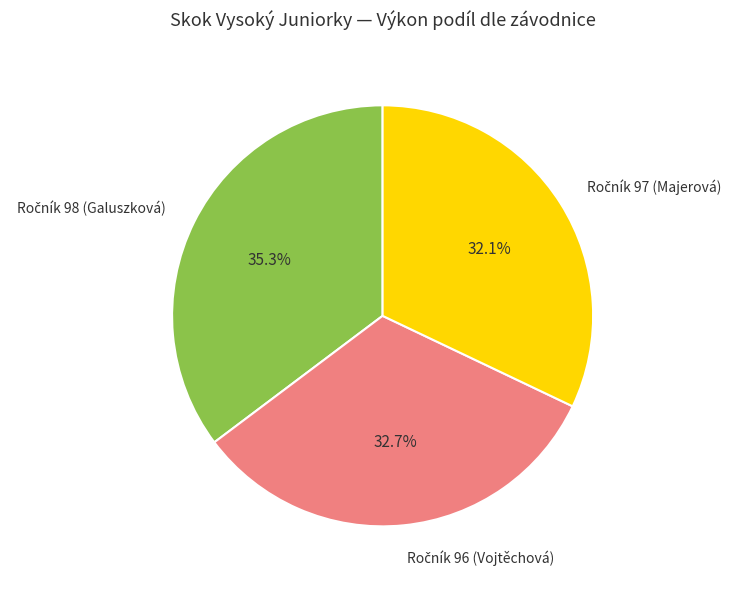

How many segments does this pie chart have?

3